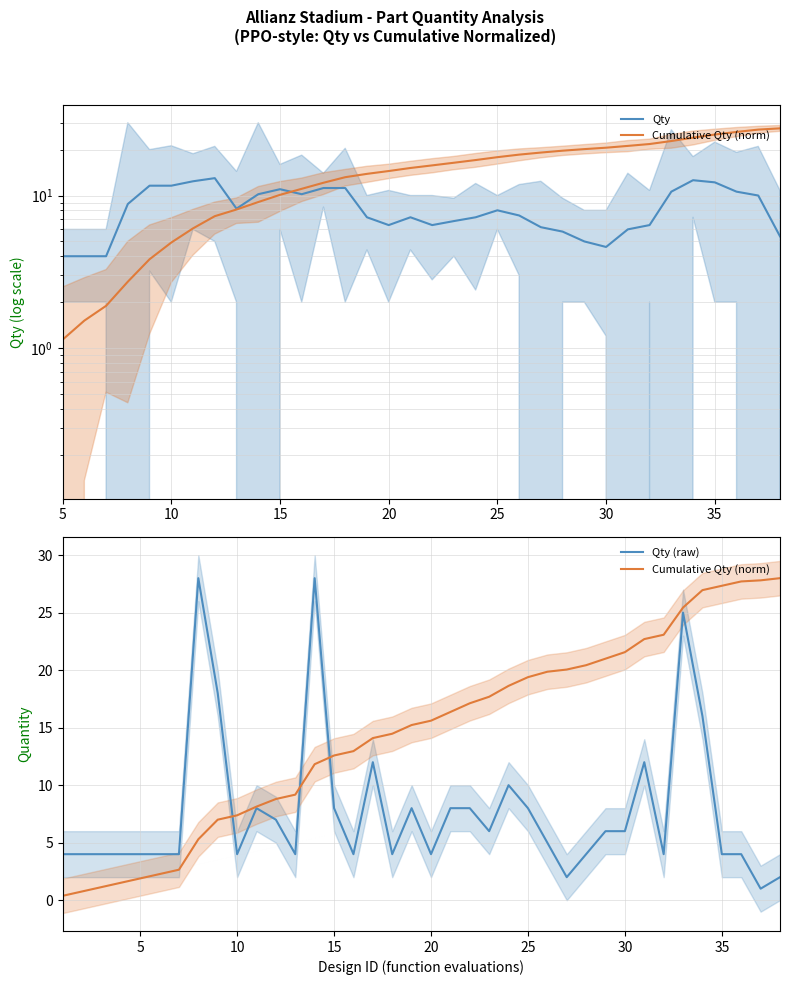

What is the value of the Qty point at the 13th from the left?

4.0